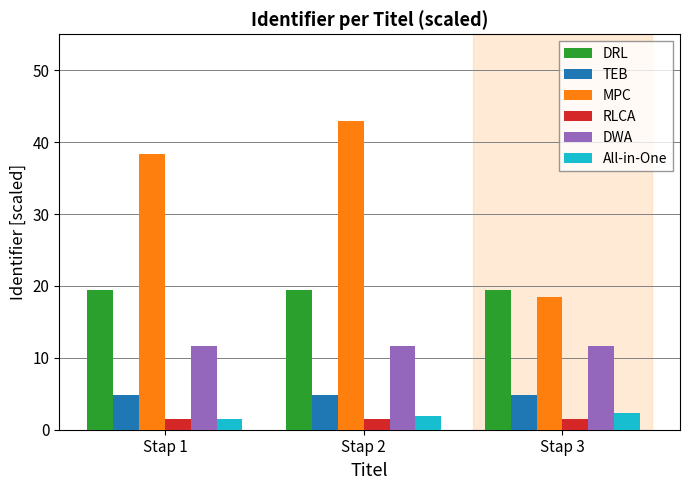

At how many categories does at least one series exceed 22?

2